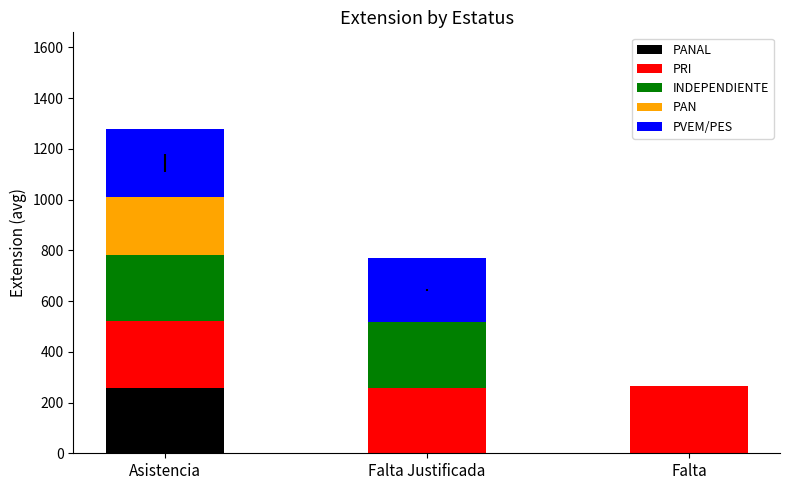

What is the total value across all series at Falta Justificada?

770.0